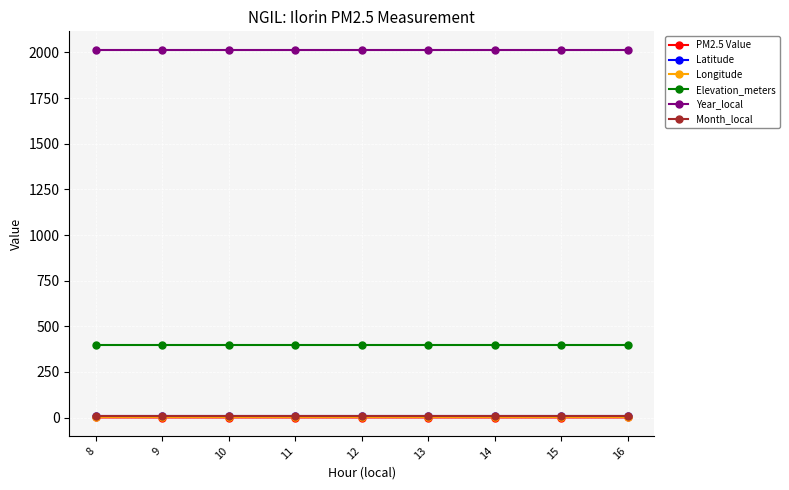

What is the lowest value of the Year_local series?

2015.0